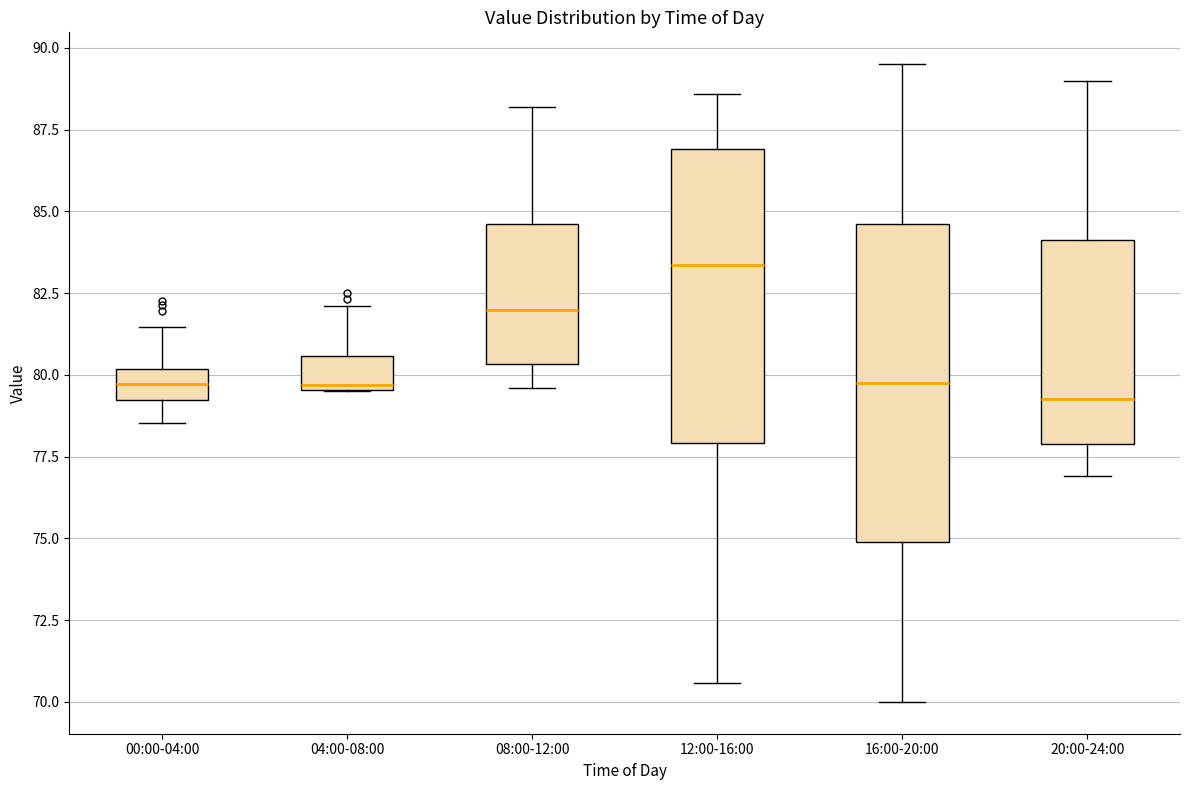

Where does the median line of the box for 08:00-12:00 sit on the y-axis? The values are not printed on the chart, so give them approximately, as read against the axis.

82.0